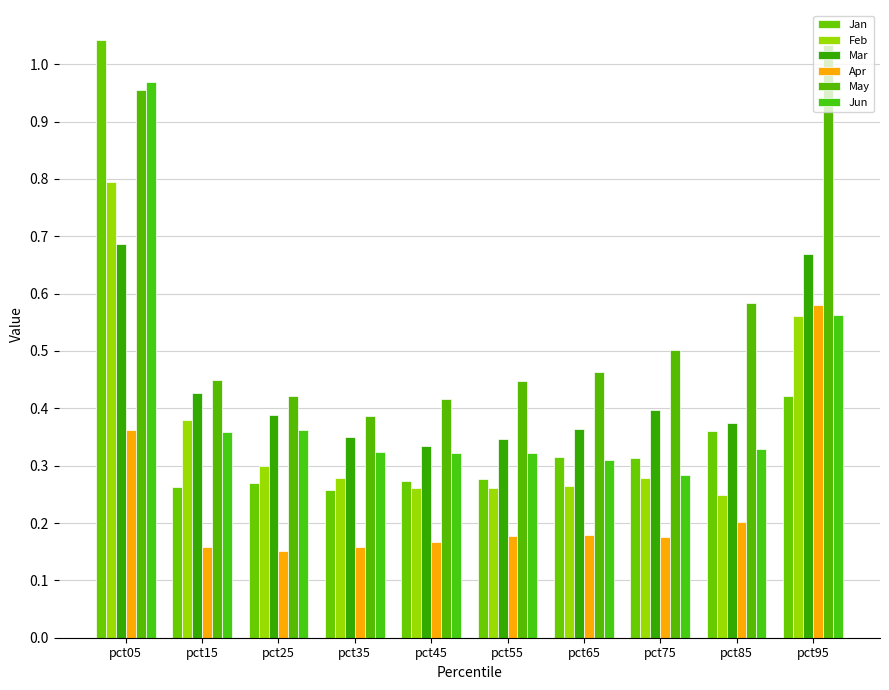

What is the average value of the Feb series?

0.4